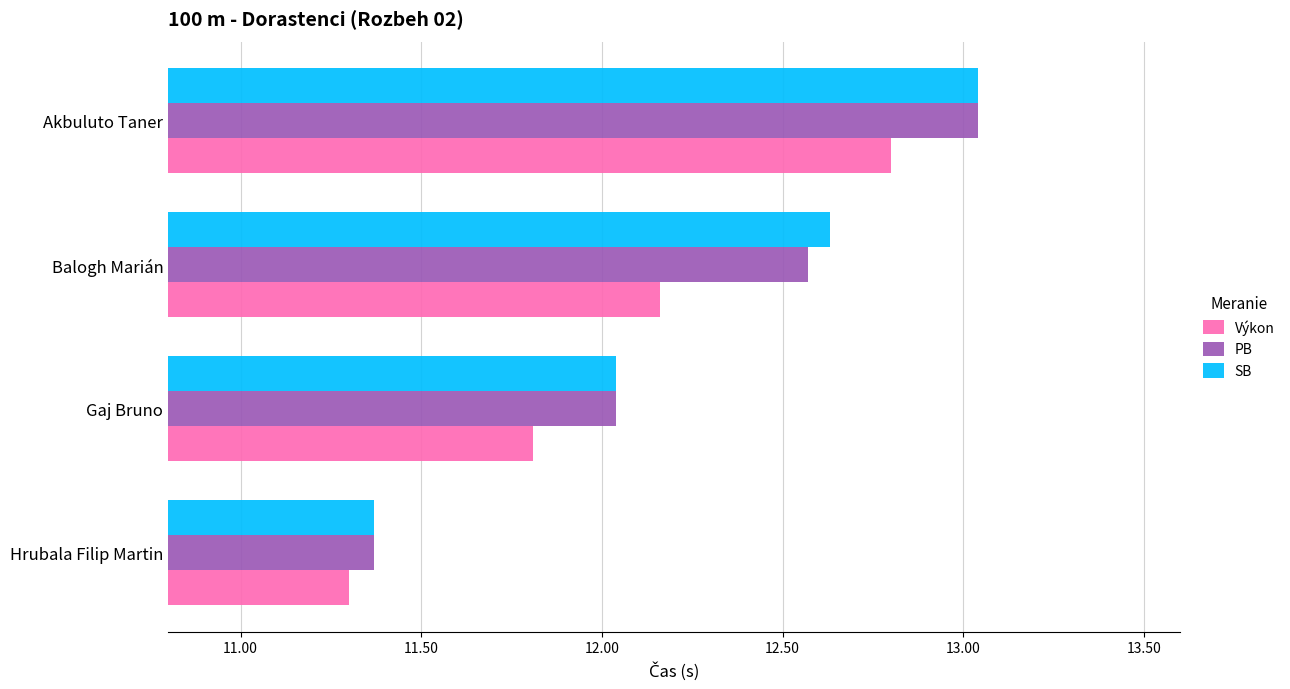

At how many categories does at least one series exceed 11?

4